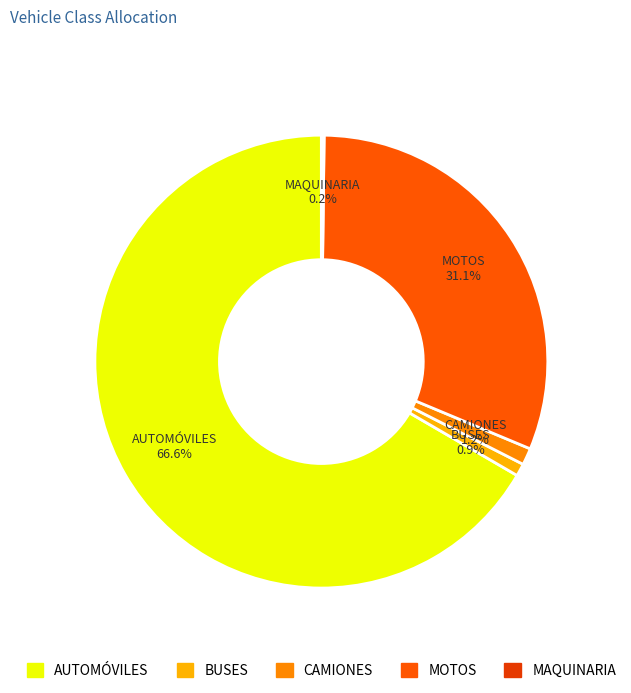

What percentage is the AUTOMÓVILES slice, to the nearest percent?

67%